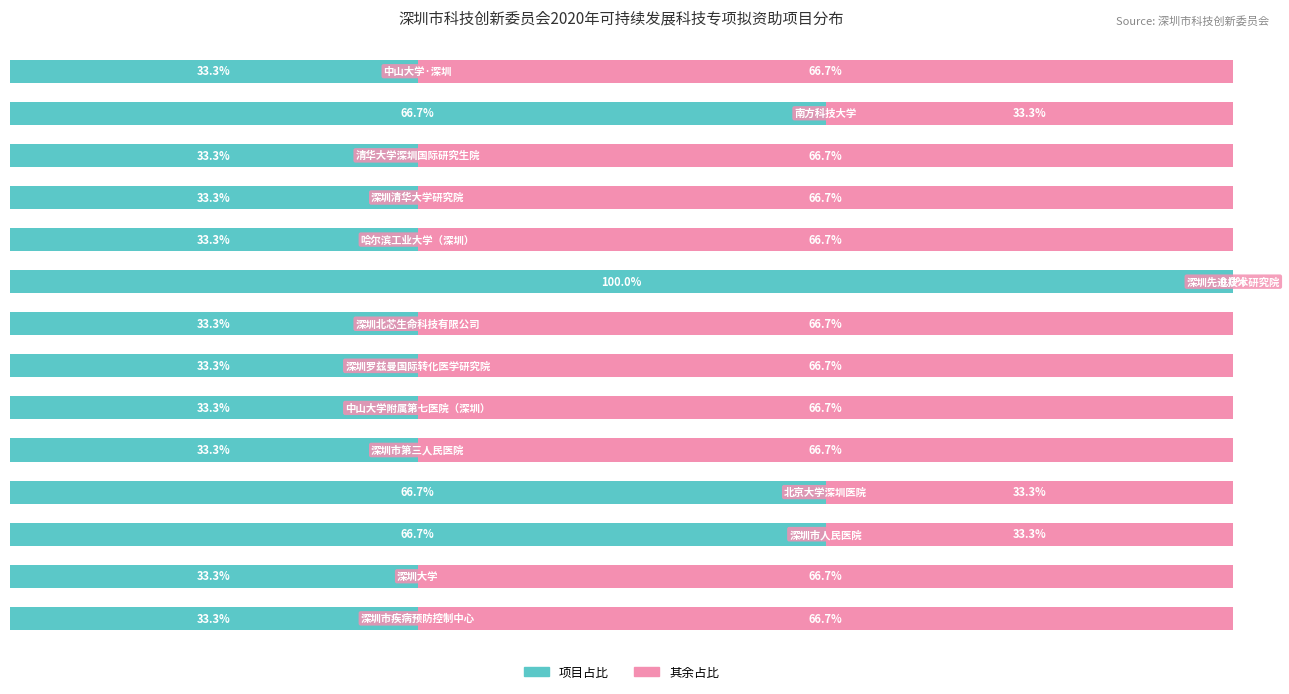

What is the value of the 其余占比 bar at the 4th from the left?

33.3